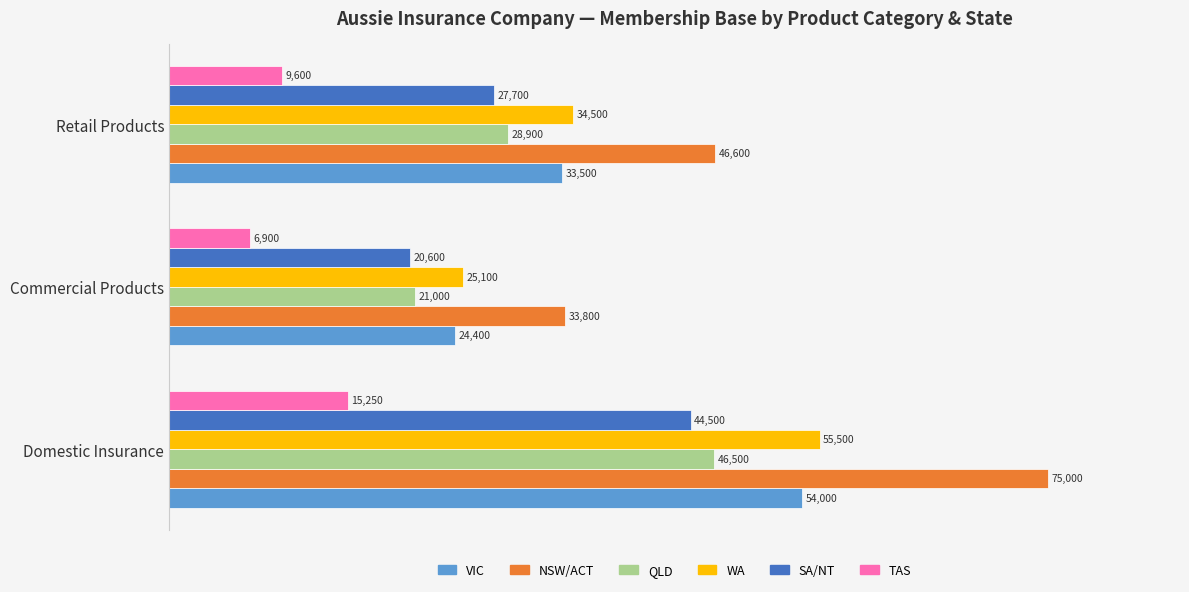

What is the total value across all series at Domestic Insurance?

290750